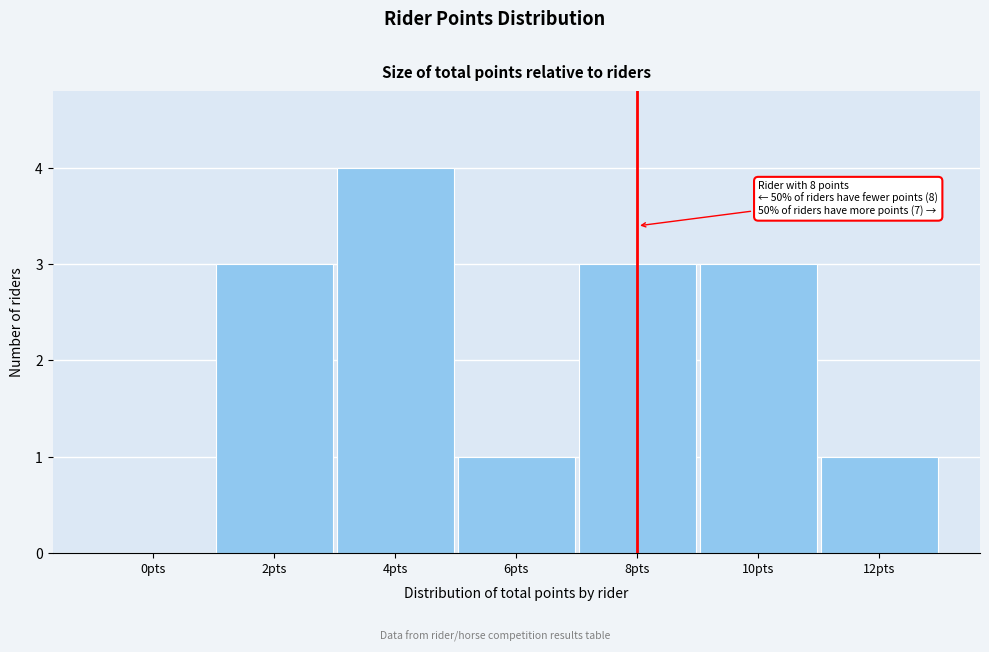

Reading right to left, extract all data points from this chart.

12pts=1	10pts=3	8pts=3	6pts=1	4pts=4	2pts=3	0pts=0